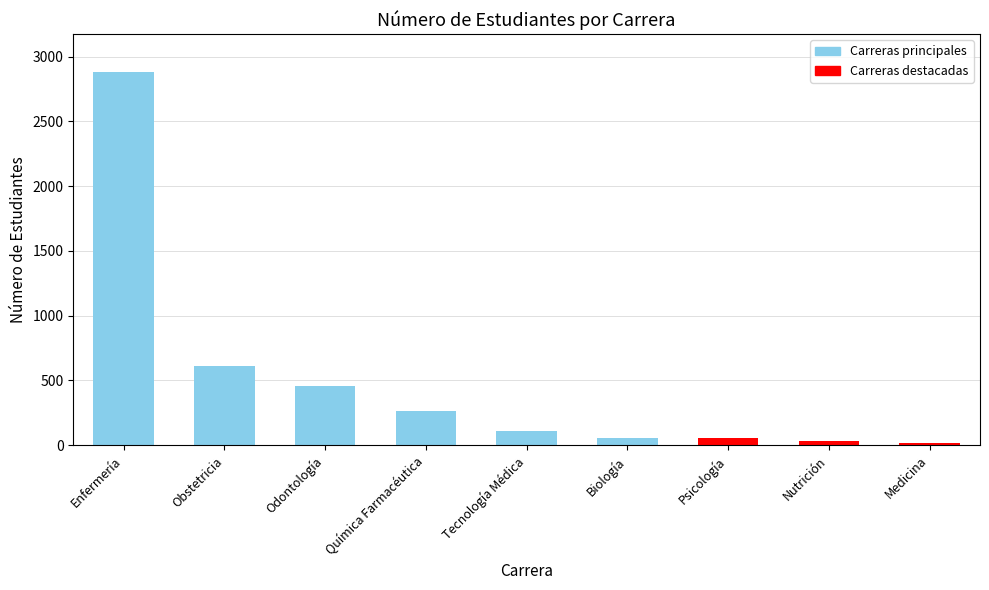

Where does the data first go above 110?

Enfermería